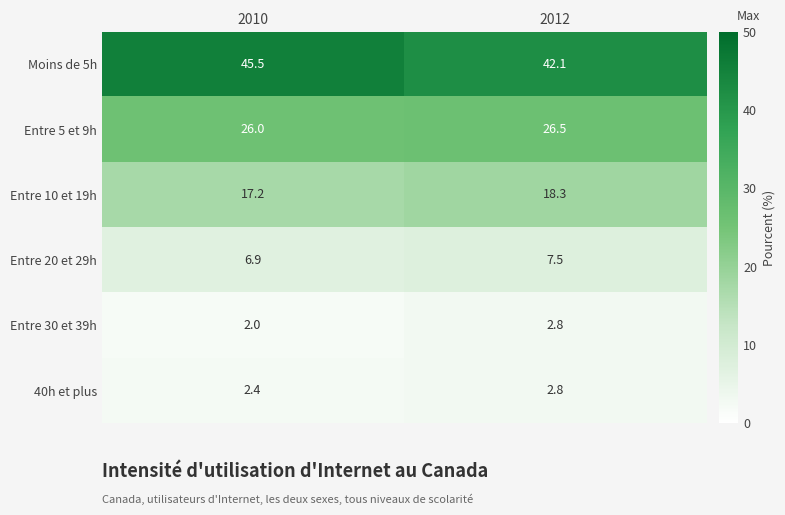

Rank the categories by Entre 10 et 19h value from lowest to highest.

2010, 2012